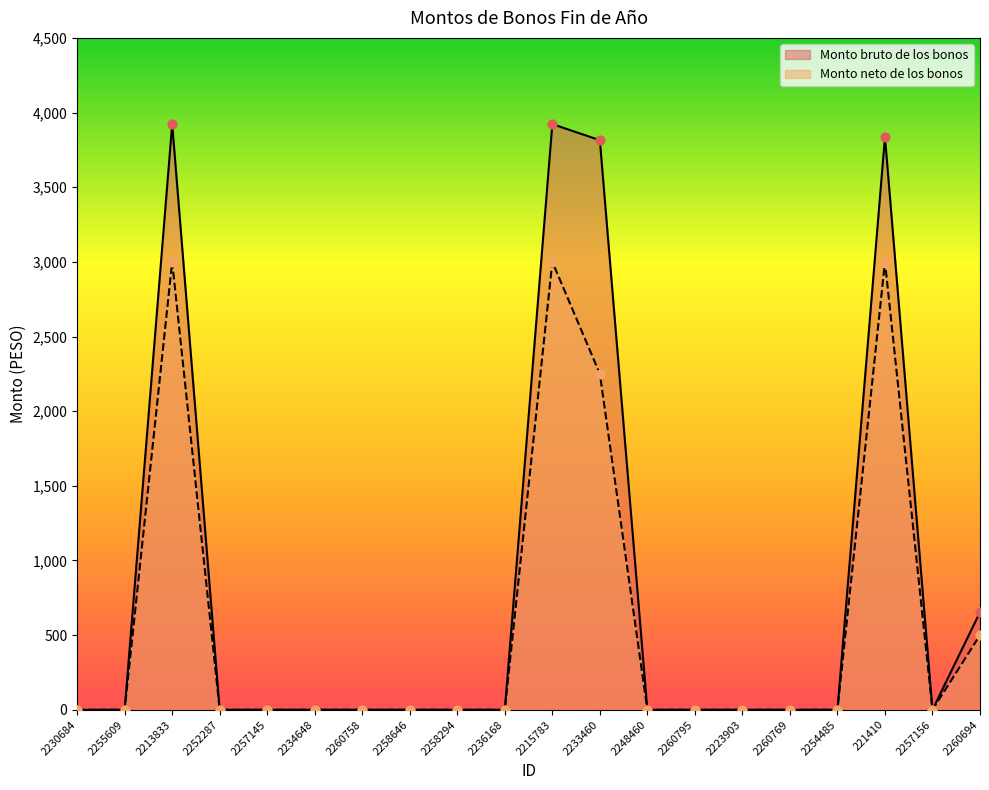

What are all the series names shown in the legend?

Monto bruto de los bonos, Monto neto de los bonos